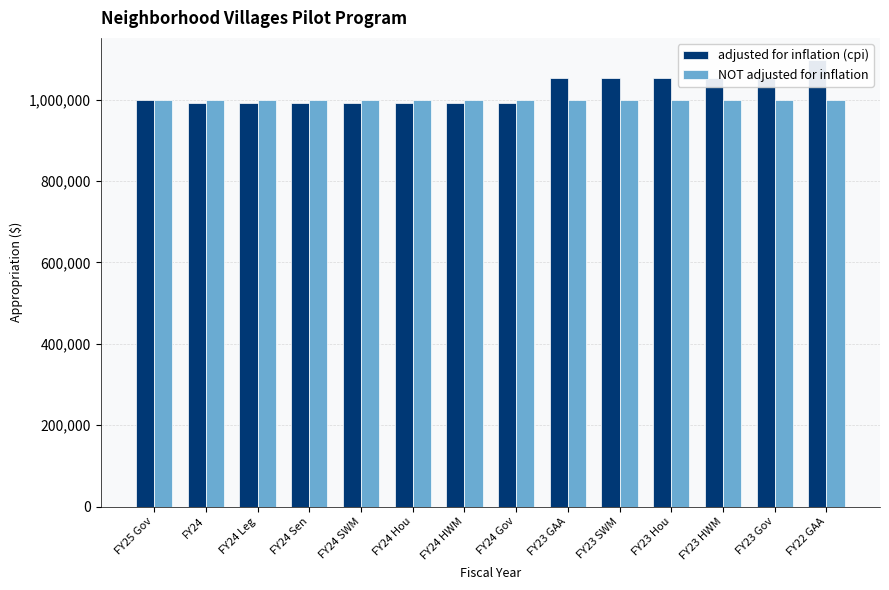

List the series in order of their peak value, lowest first.

NOT adjusted for inflation, adjusted for inflation (cpi)